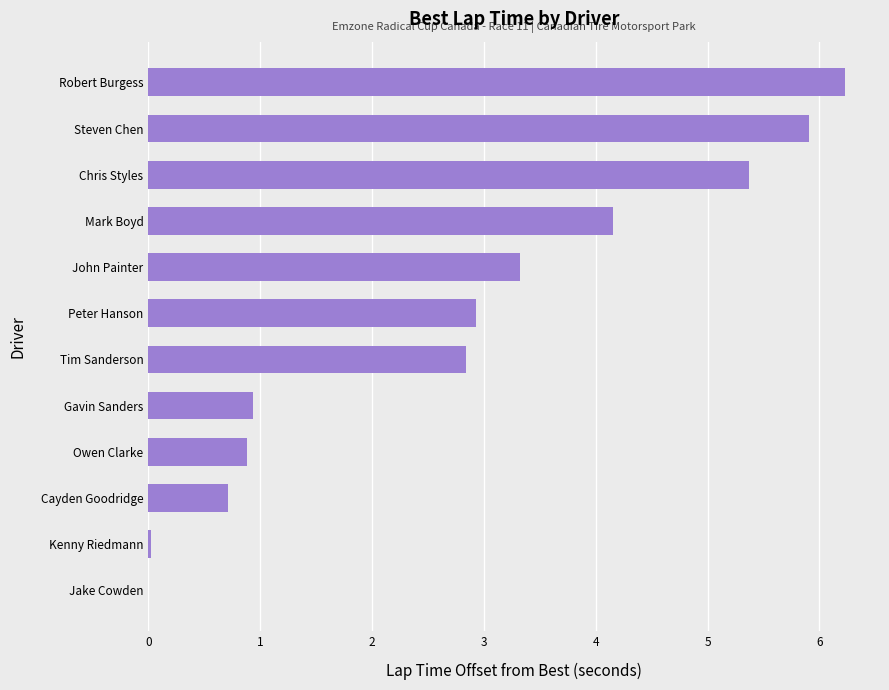

What is the average value?

2.8